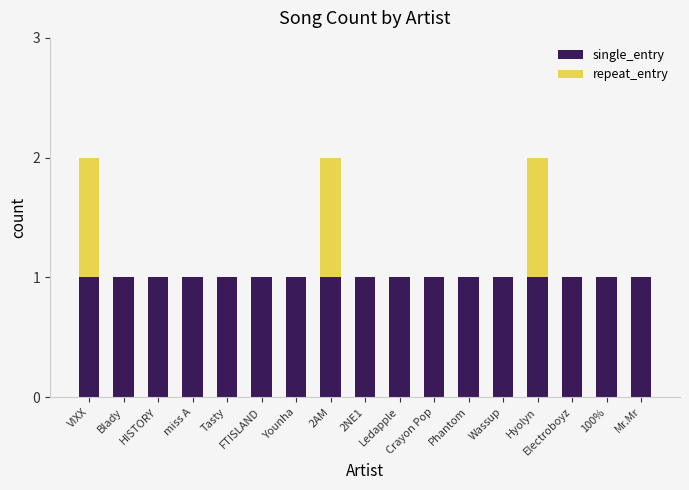

How many series are shown in this chart?

2